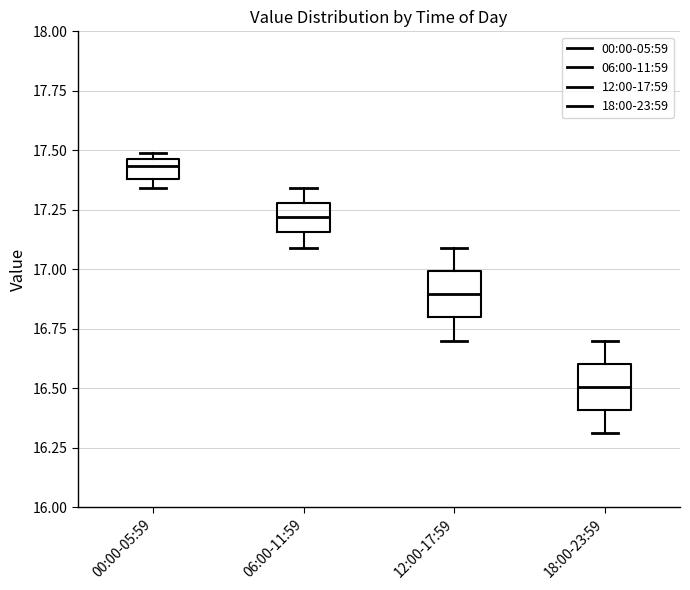

Reading left to right, transcribe this box plot: for each box, give where its median line is, the range the box spans, and where its two whiskers end, as read against the y-axis. The values are not printed on the chart, so give them approximately, as read against the axis.

00:00-05:59: median 17.45 (inside the box), box 17.40 to 17.45, whiskers 17.35 to 17.50
06:00-11:59: median 17.20, box 17.15 to 17.30, whiskers 17.10 to 17.35
12:00-17:59: median 16.90, box 16.80 to 17.00, whiskers 16.70 to 17.10
18:00-23:59: median 16.50, box 16.40 to 16.60, whiskers 16.30 to 16.70